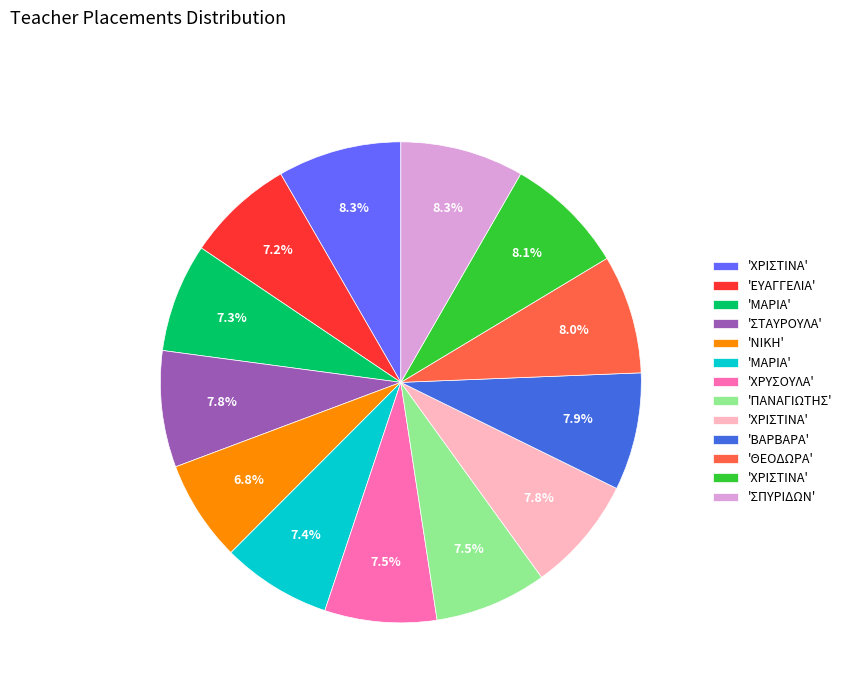

Does any single category account for the majority?

No